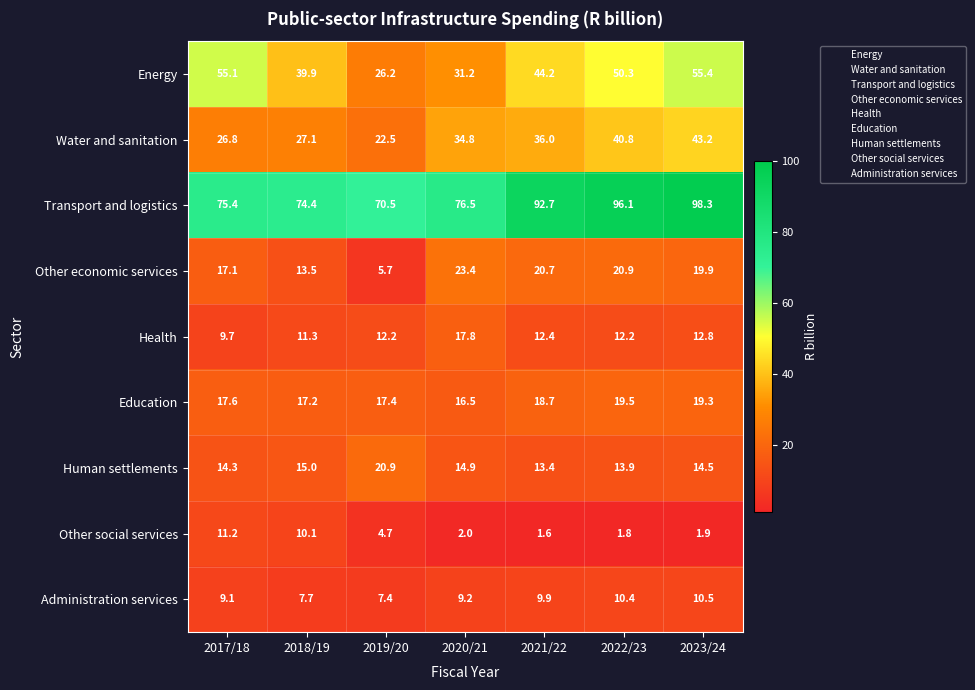

Which series has the largest total across all categories?

Transport and logistics